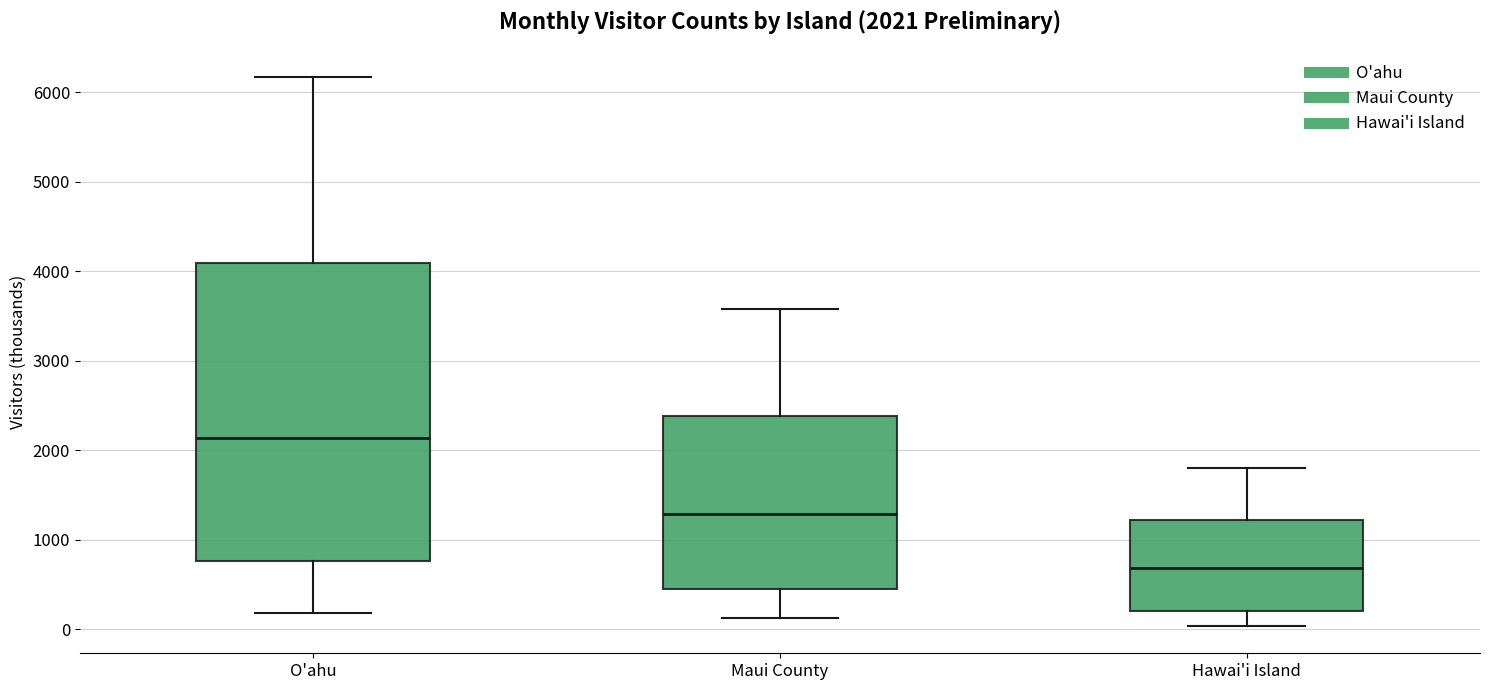

Which box is the tallest, from its lower edge to its upper edge?

O'ahu